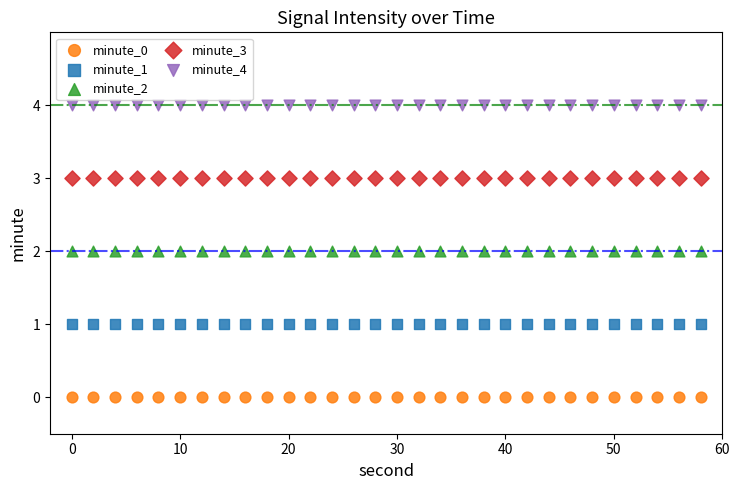

Which series reaches the maximum Y coordinate?

minute_4